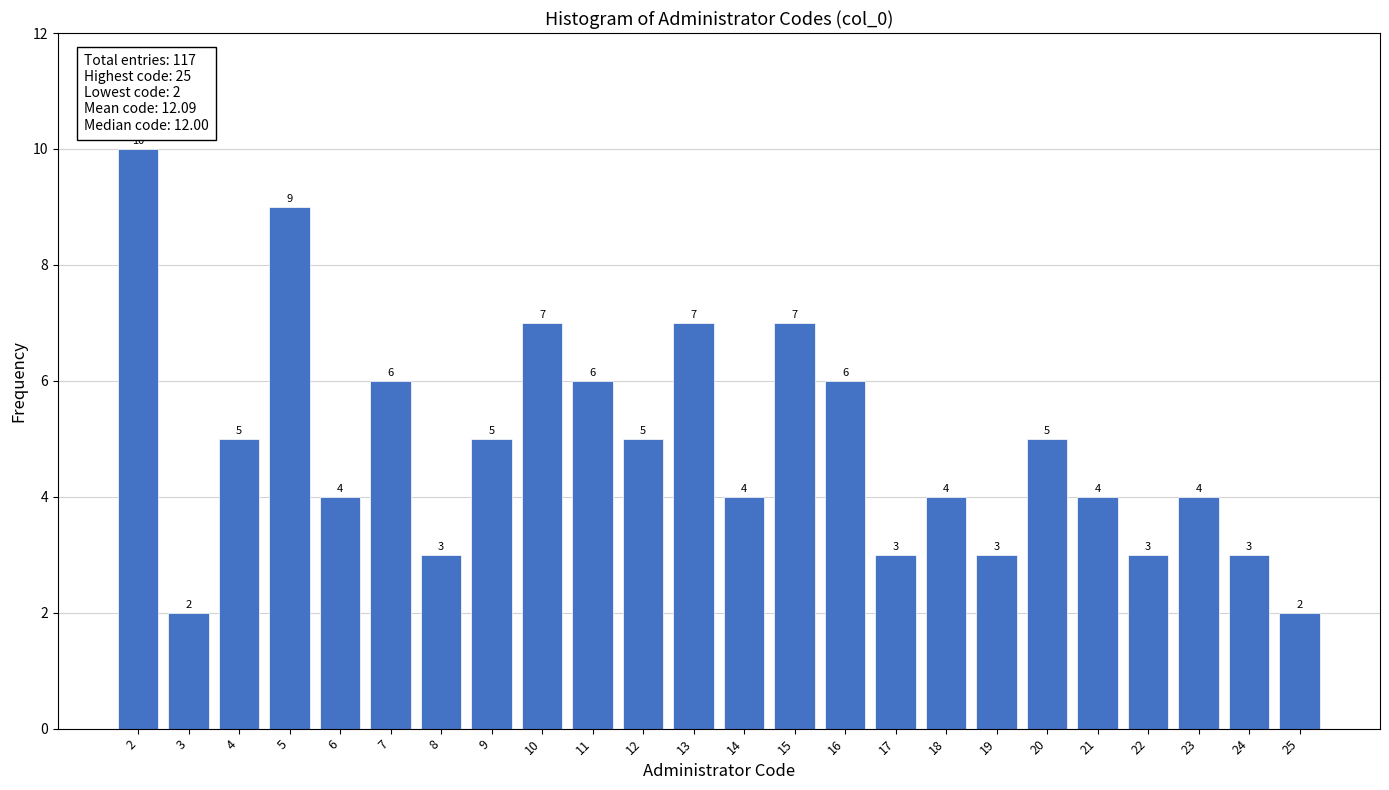

Reading left to right, what are all the values shown in this chart?

2=10	3=2	4=5	5=9	6=4	7=6	8=3	9=5	10=7	11=6	12=5	13=7	14=4	15=7	16=6	17=3	18=4	19=3	20=5	21=4	22=3	23=4	24=3	25=2